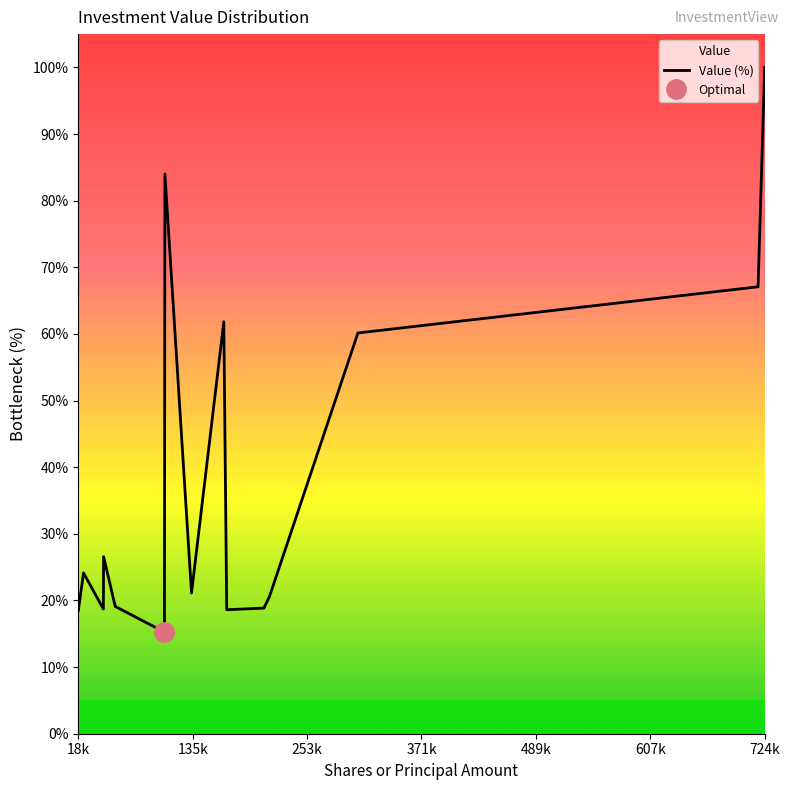

True or false: Value (%) has a value of 18.5 at 18k.

True